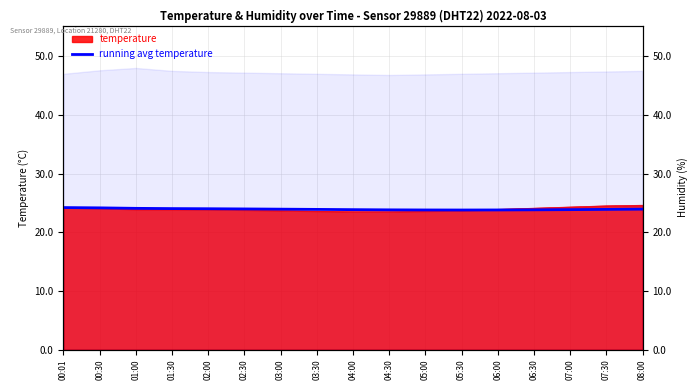

Reading left to right, what are all the values shown in this chart?

24.2	24.1	24.1	24.0	24.0	24.0	23.9	23.9	23.8	23.8	23.8	23.8	23.8	23.8	23.8	23.9	23.9